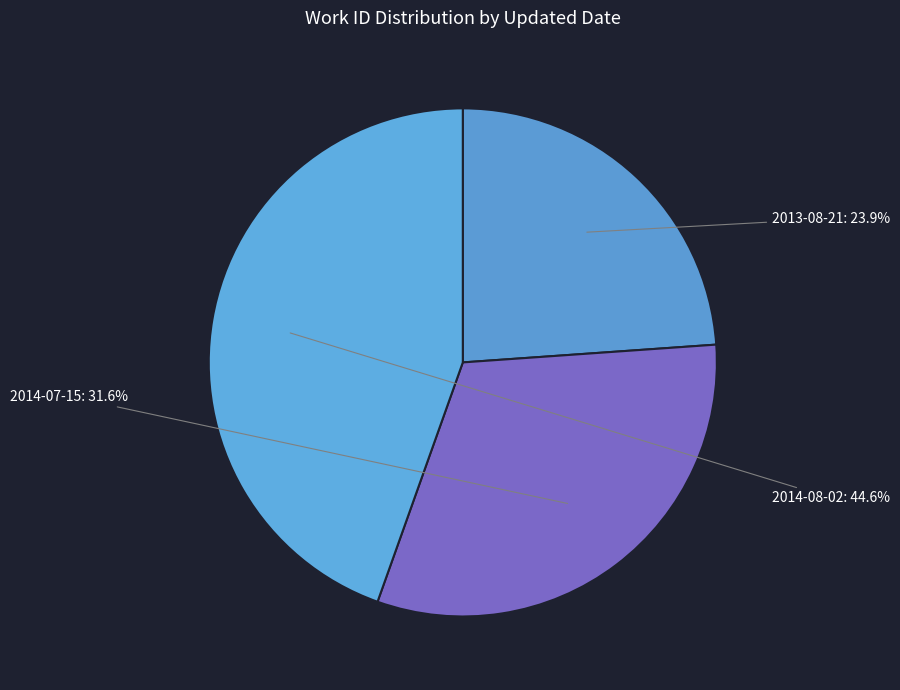

Does 2013-08-21 represent more than half of the total?

No